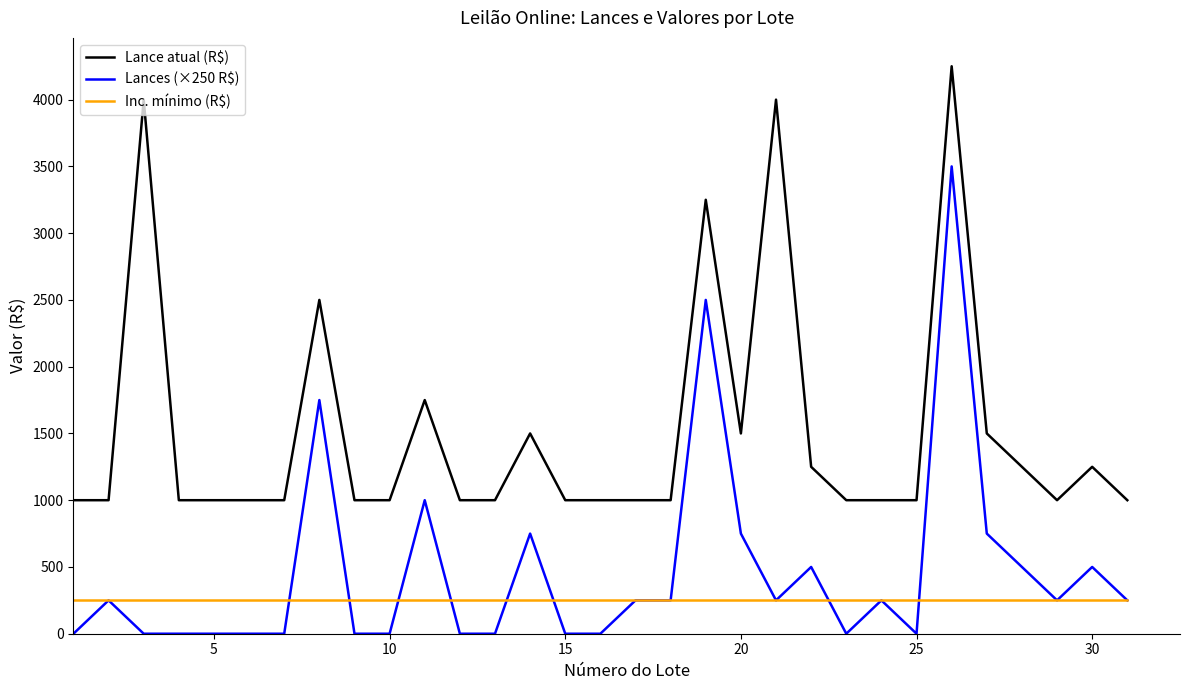

True or false: Lances (×250 R$) and Lance atual (R$) cross at least once.

False